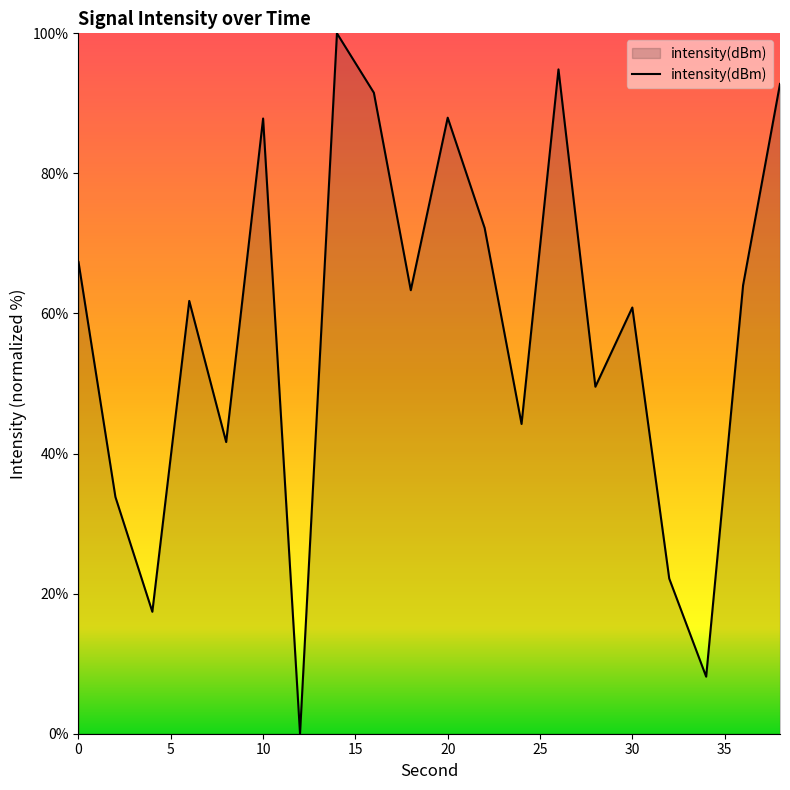

What is the maximum value shown in the chart?

100.0